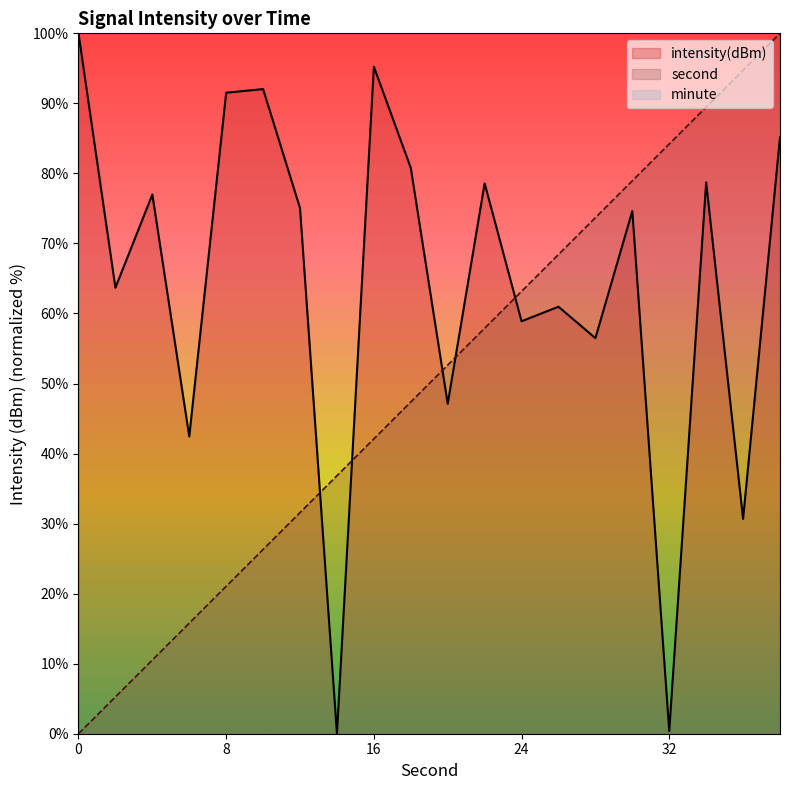

Is it true that intensity equals 0.5 at 32?

False